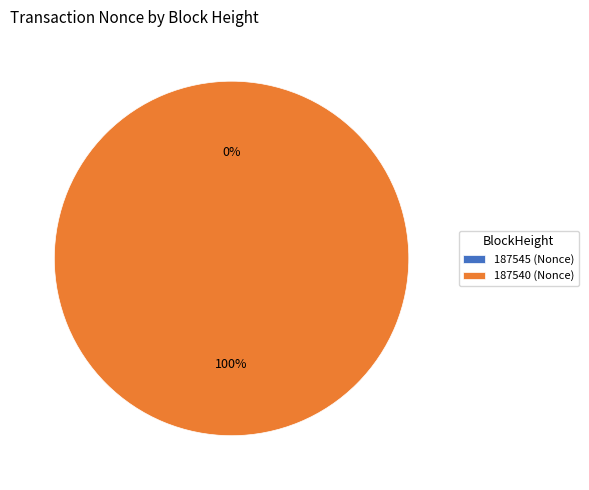

Is it true that 187545 is 5% of the pie?

False